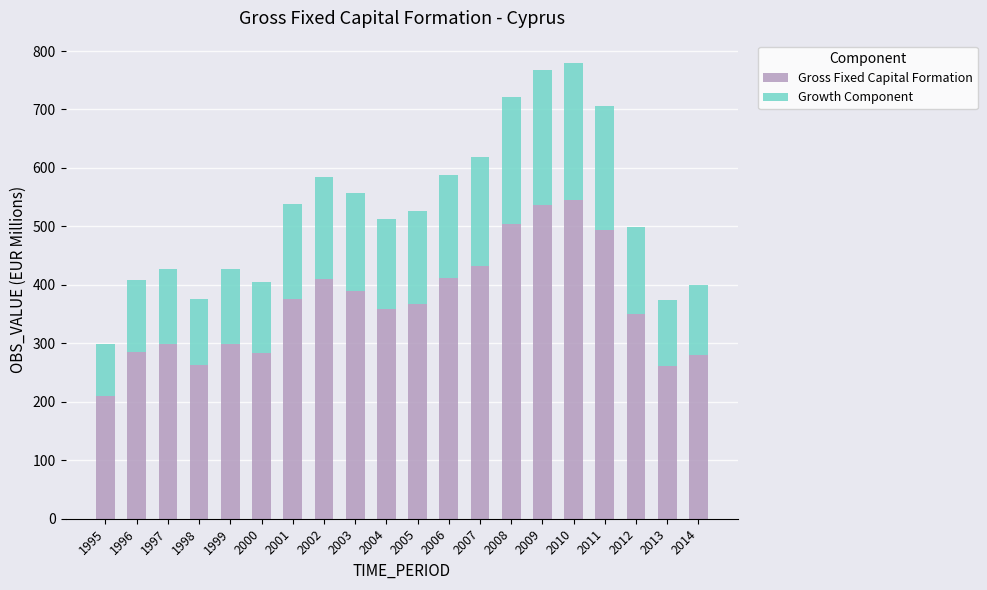

What are all the series names shown in the legend?

Gross Fixed Capital Formation, Growth Component